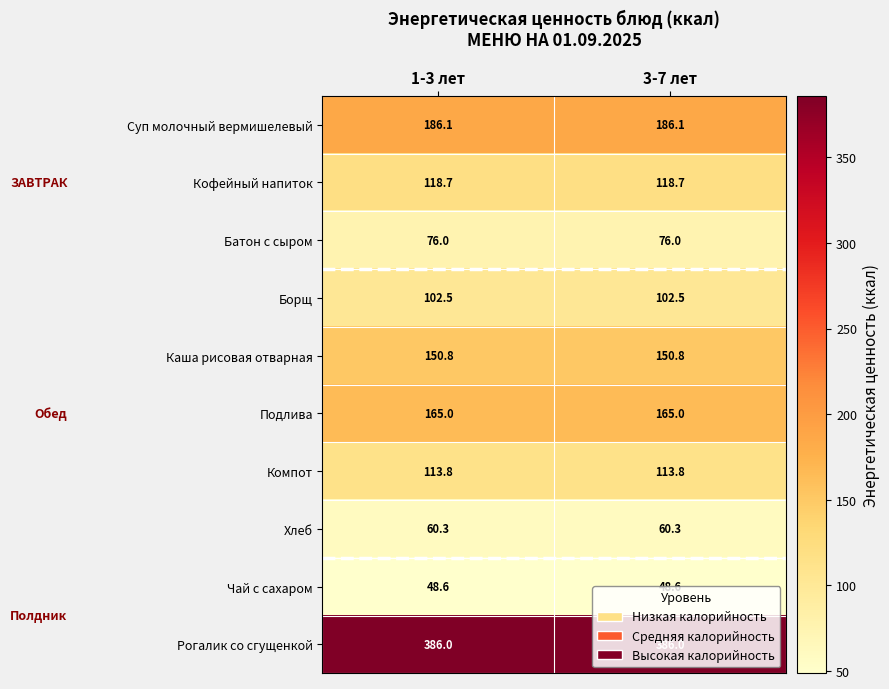

What is the difference between the highest and lowest values at 1-3 лет?

337.4